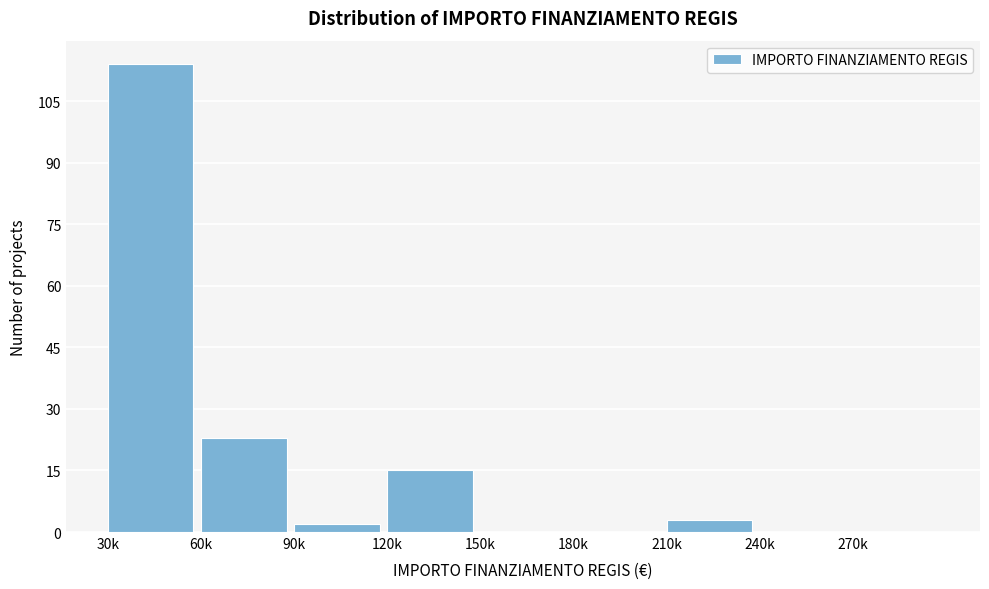

Reading left to right, transcribe all the data shown in this chart.

30k=114	60k=23	90k=2	120k=15	150k=0	180k=0	210k=3	240k=0	270k=0